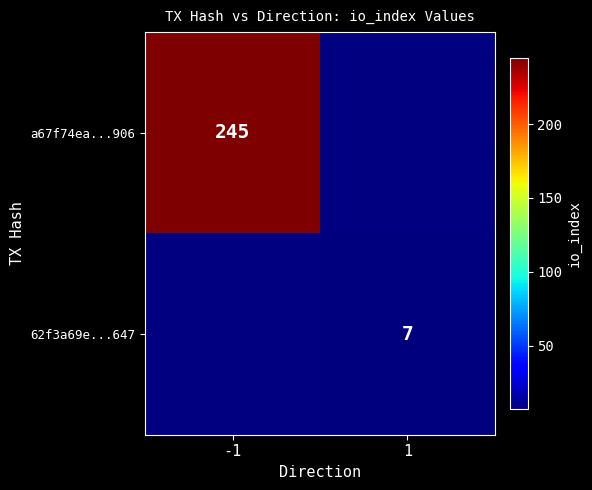

The value of 62f3a69e...647 at 1 is 13. True or false?

False